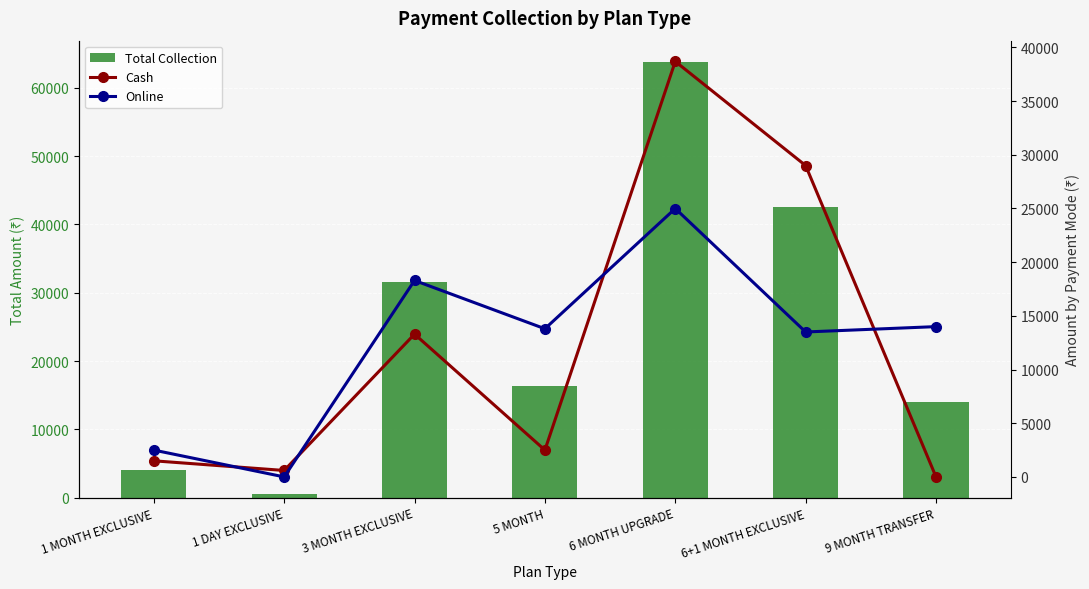

Where is Online nearest to the value 12499?

6+1 MONTH EXCLUSIVE